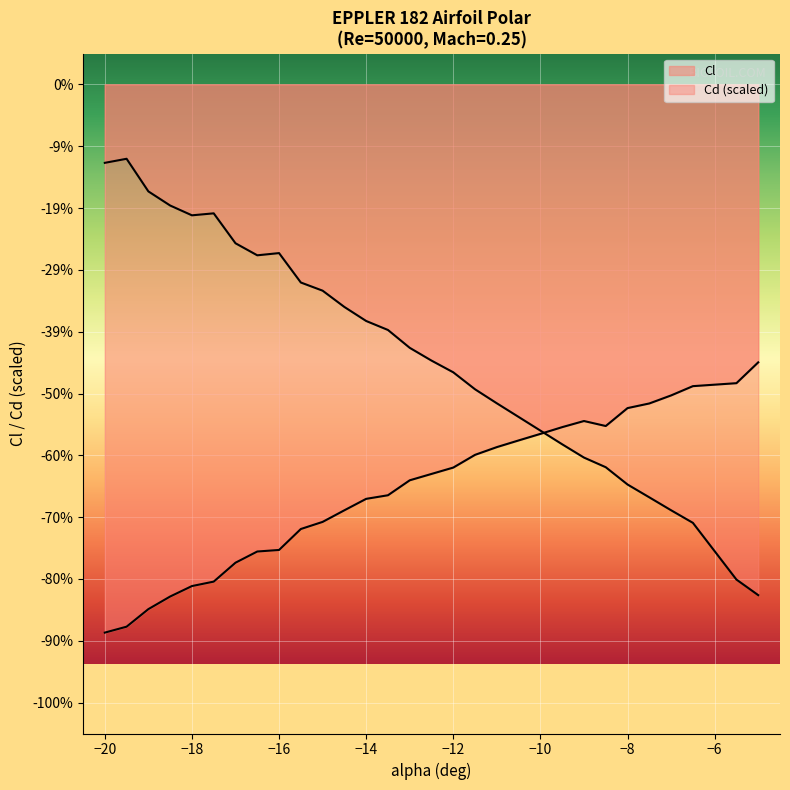

Is it true that Cd equals -0.3 at 27?

False